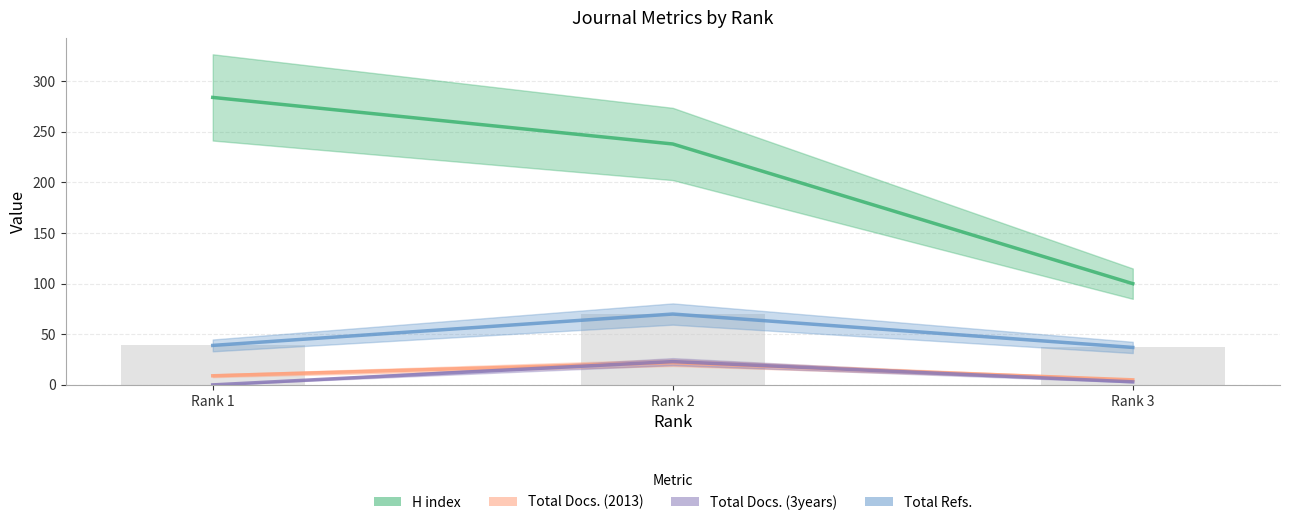

Which series has the largest total across all categories?

H index